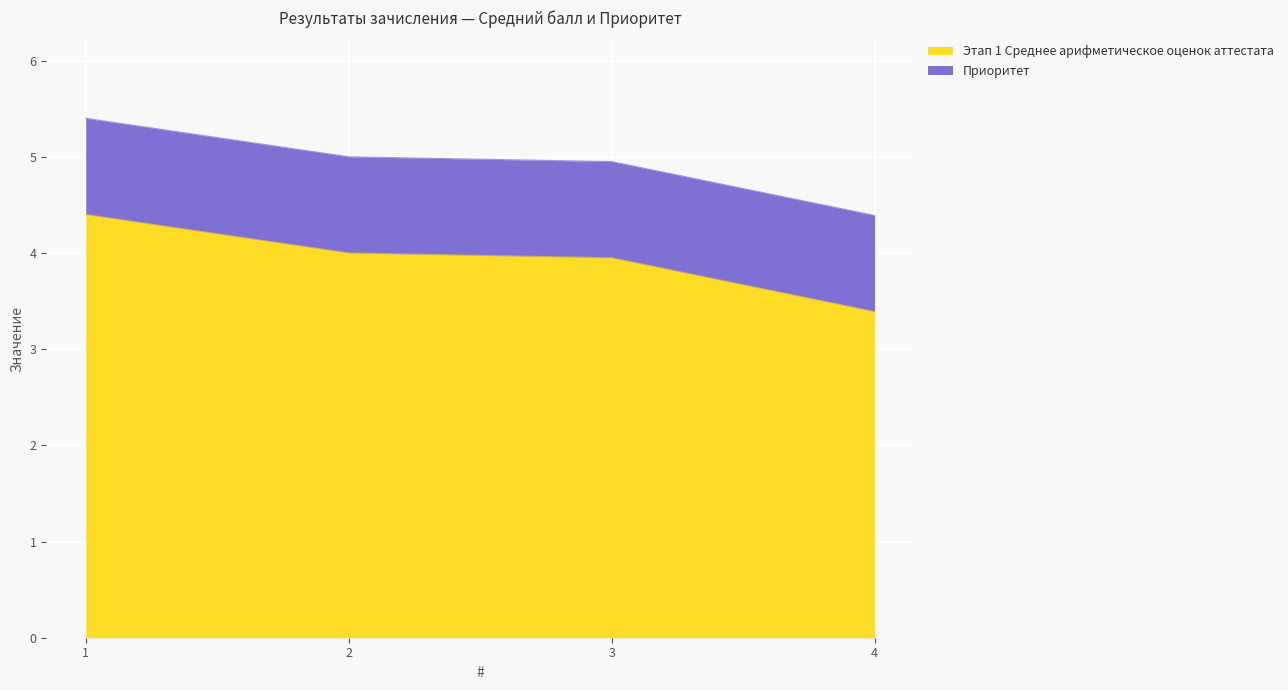

What is the difference between the maximum and minimum values?

1.0